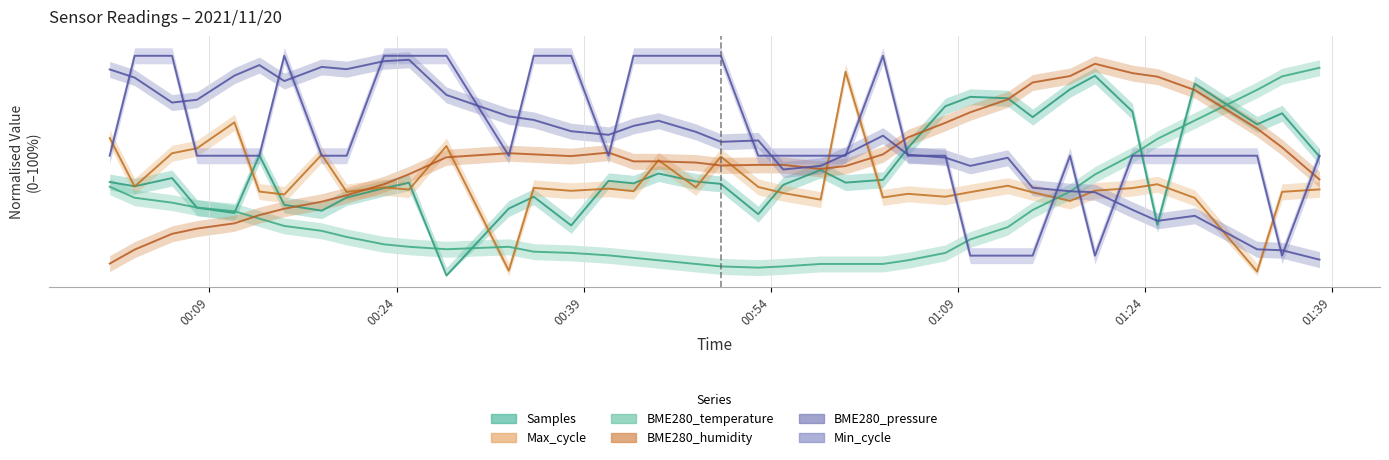

Which category has the lowest value in the BME280_humidity series?

2021/11/20 00:01